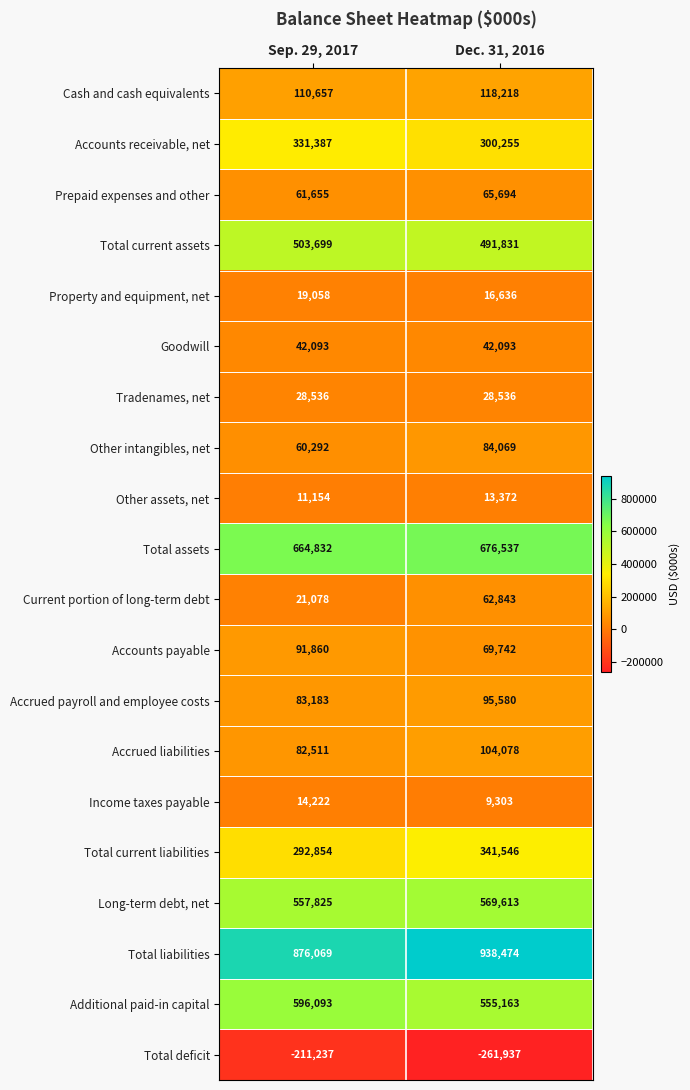

Rank the series by their maximum value, from lowest to highest.

Total deficit, Other assets, net, Income taxes payable, Property and equipment, net, Tradenames, net, Goodwill, Current portion of long-term debt, Prepaid expenses and other, Other intangibles, net, Accounts payable, Accrued payroll and employee costs, Accrued liabilities, Cash and cash equivalents, Accounts receivable, net, Total current liabilities, Total current assets, Long-term debt, net, Additional paid-in capital, Total assets, Total liabilities